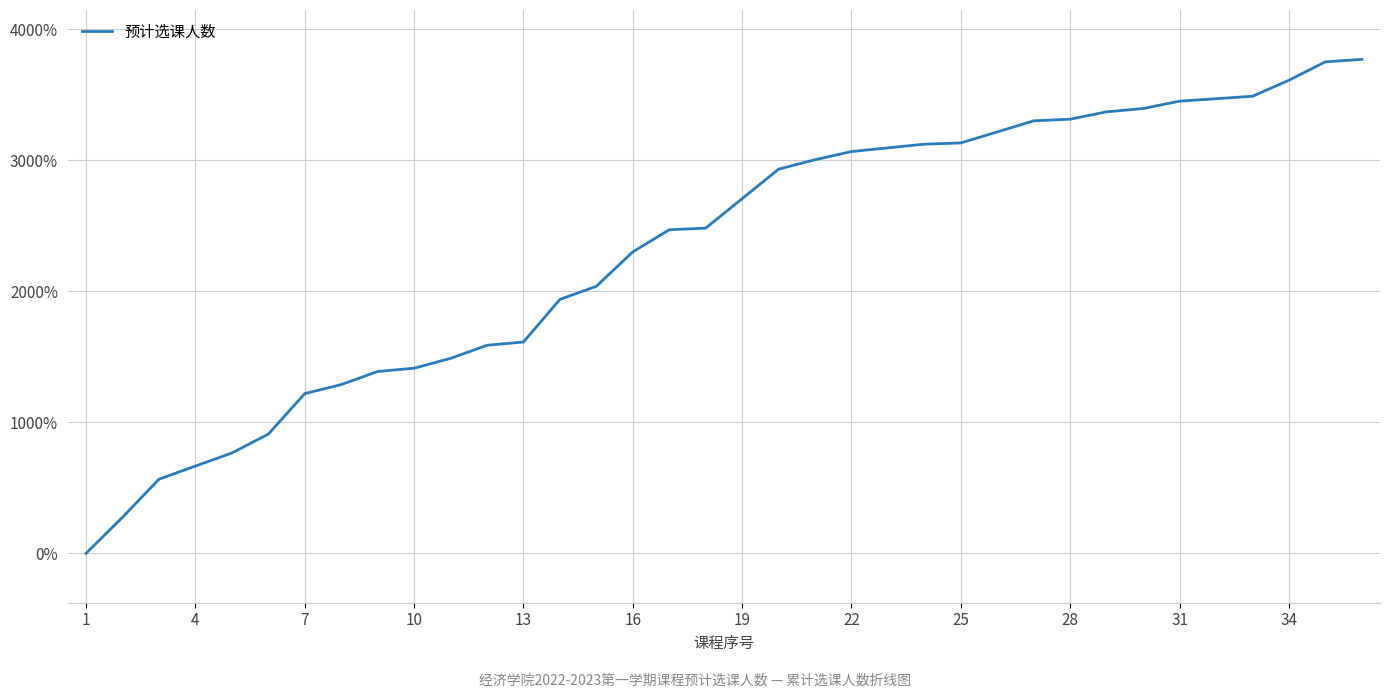

How many lines are shown in the chart?

1